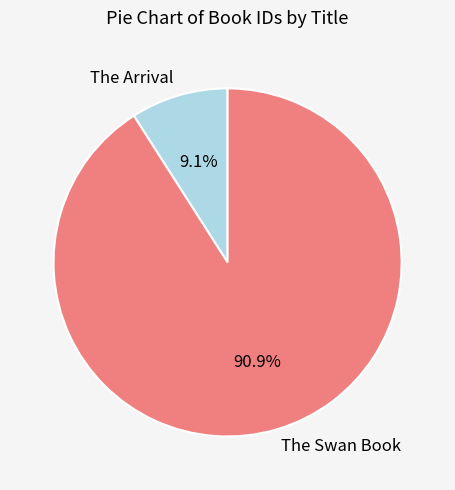

Combined, do The Swan Book and The Arrival account for over 50%?

Yes